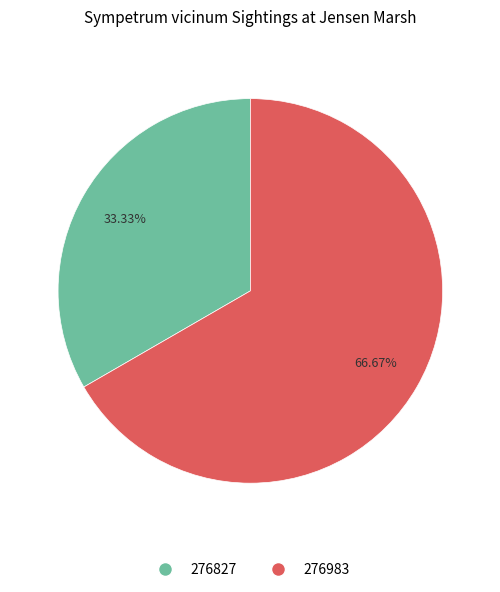

True or false: 276827 accounts for 33% of the total.

True